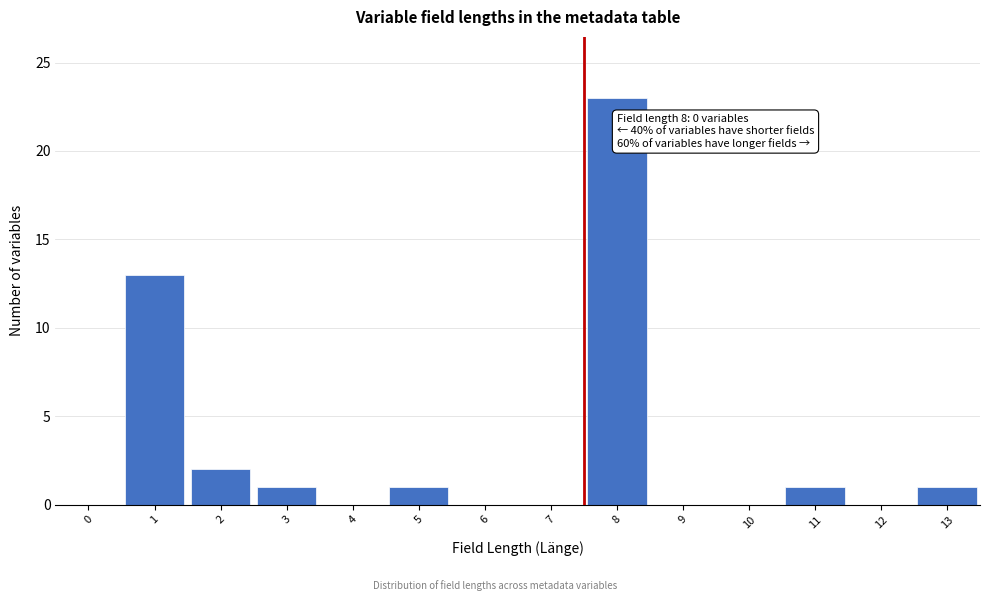

Reading right to left, transcribe all the data shown in this chart.

13=1	12=0	11=1	10=0	9=0	8=23	7=0	6=0	5=1	4=0	3=1	2=2	1=13	0=0